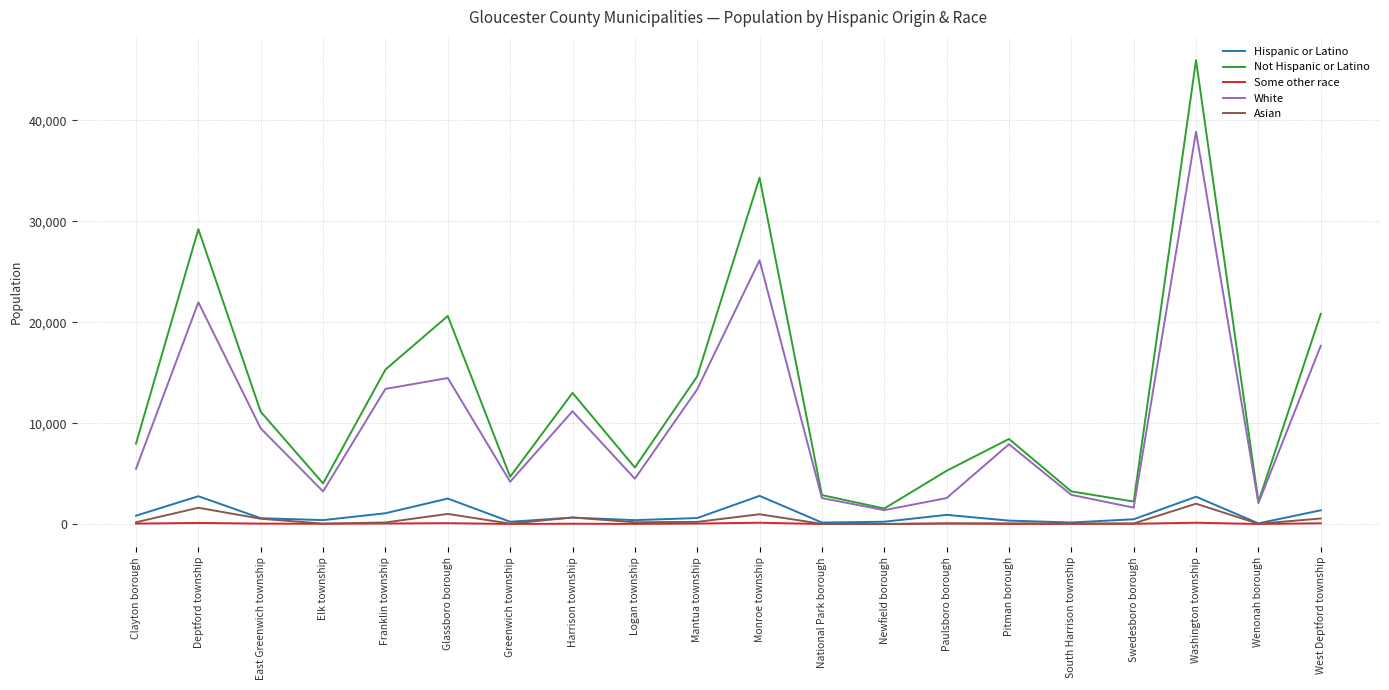

Which series has the largest range (max minus min)?

Not Hispanic or Latino